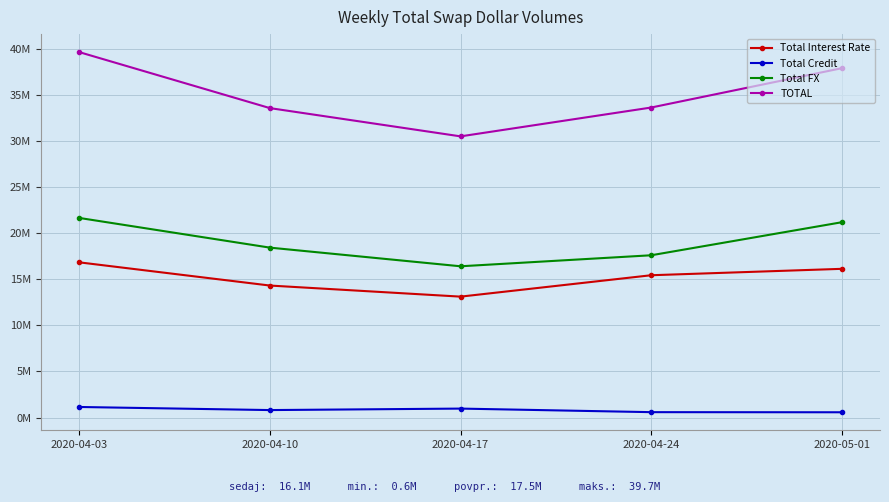

What is the label of the 4th point from the left?

2020-04-24